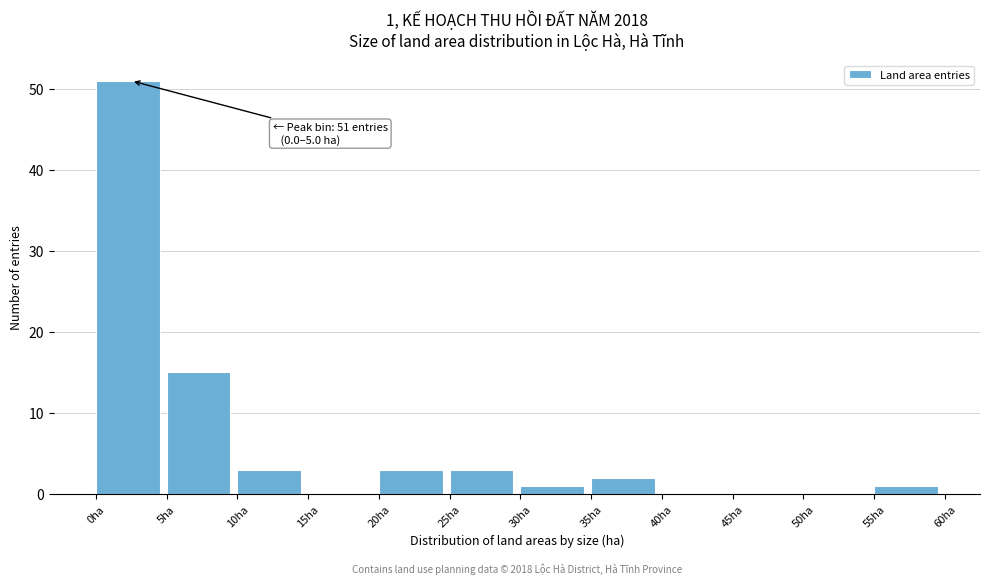

Over which range of the x-axis is the bar tallest?

0 to 5